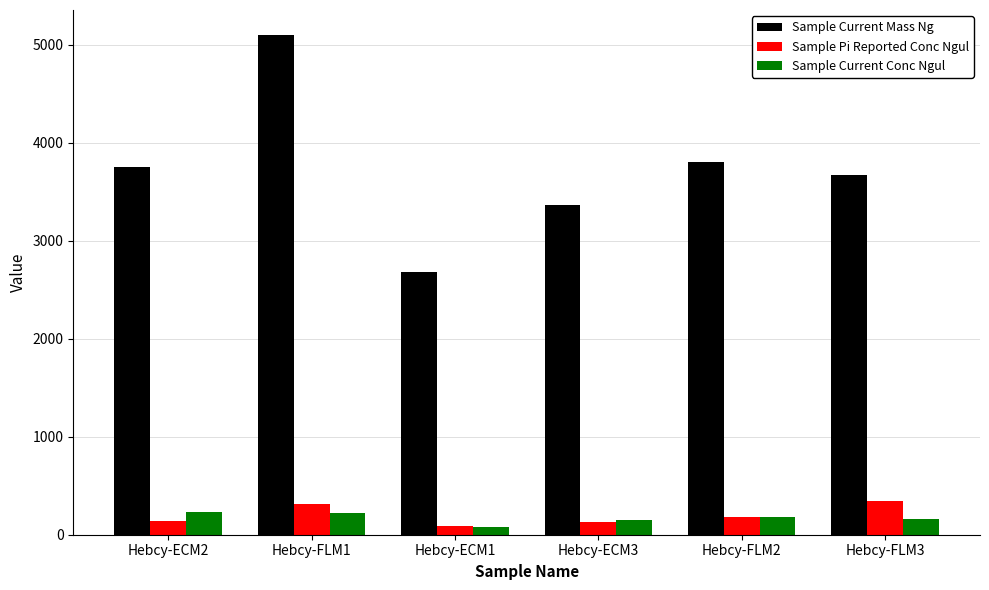

The value of Sample Current Mass Ng at Hebcy-FLM3 is 3671.3. True or false?

True